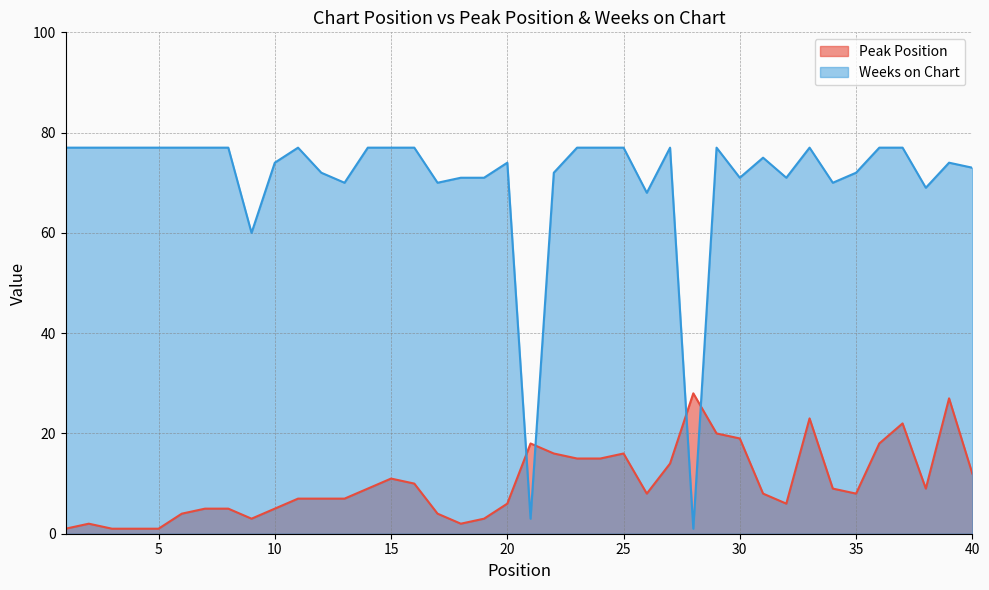

Is the value of Weeks on Chart at 21 greater than the value of Peak Position at 26?

No